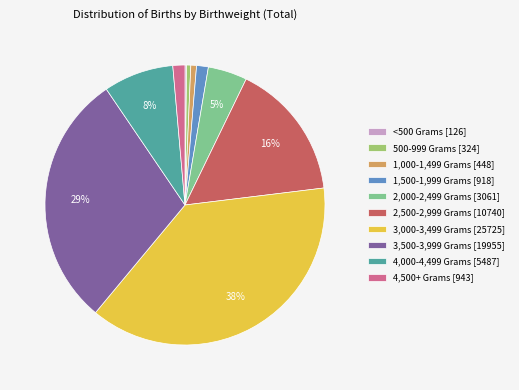

Is there a majority slice in this chart?

No